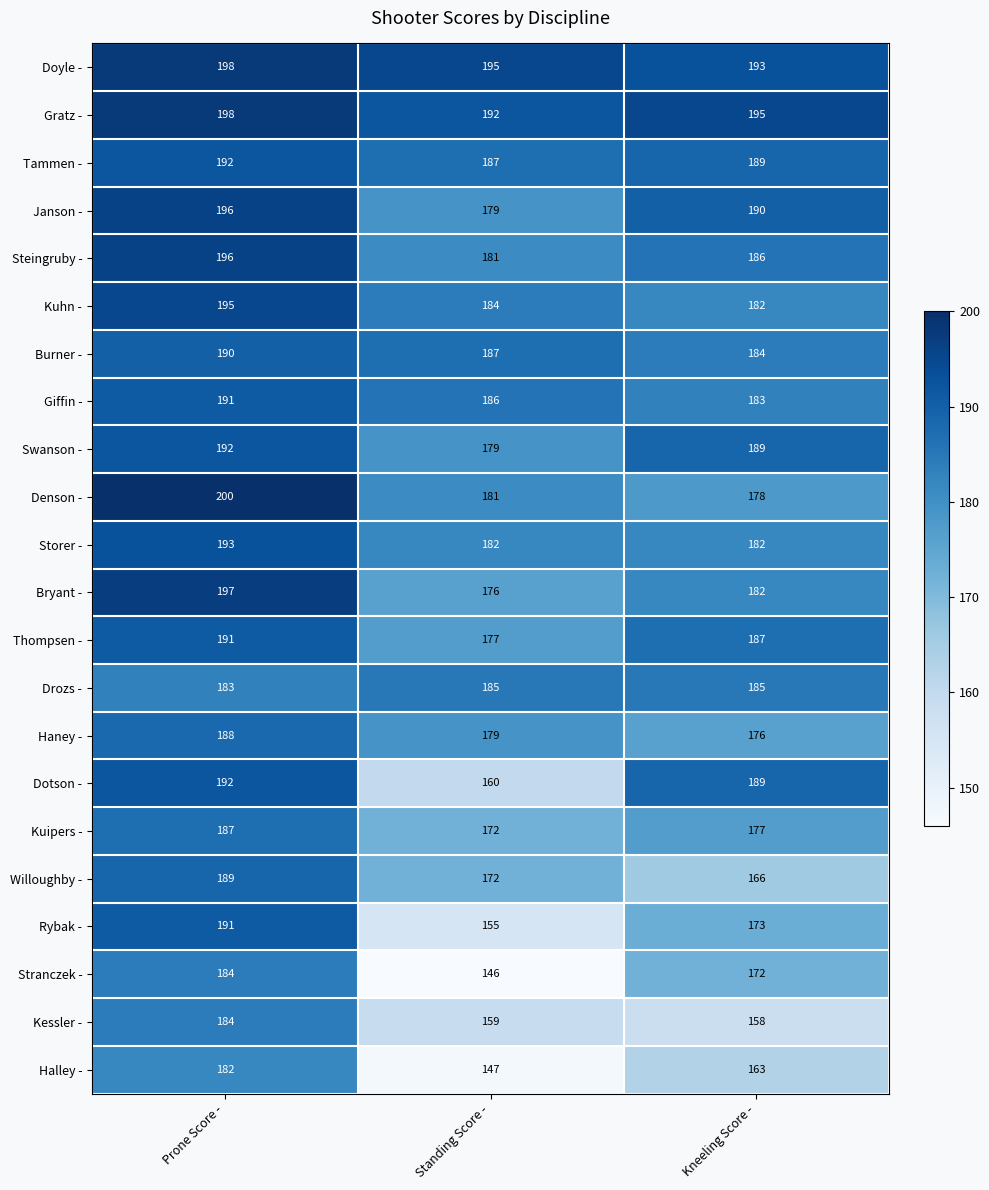

What is the spread (max minus min) of values at Kneeling Score -?

37